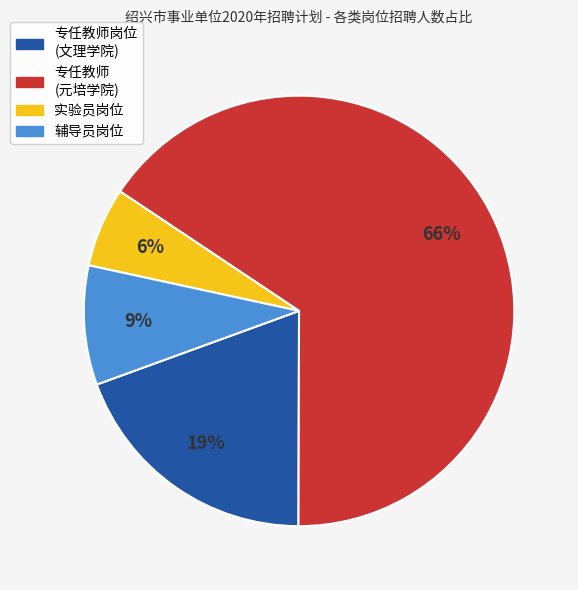

Is there a majority slice in this chart?

Yes